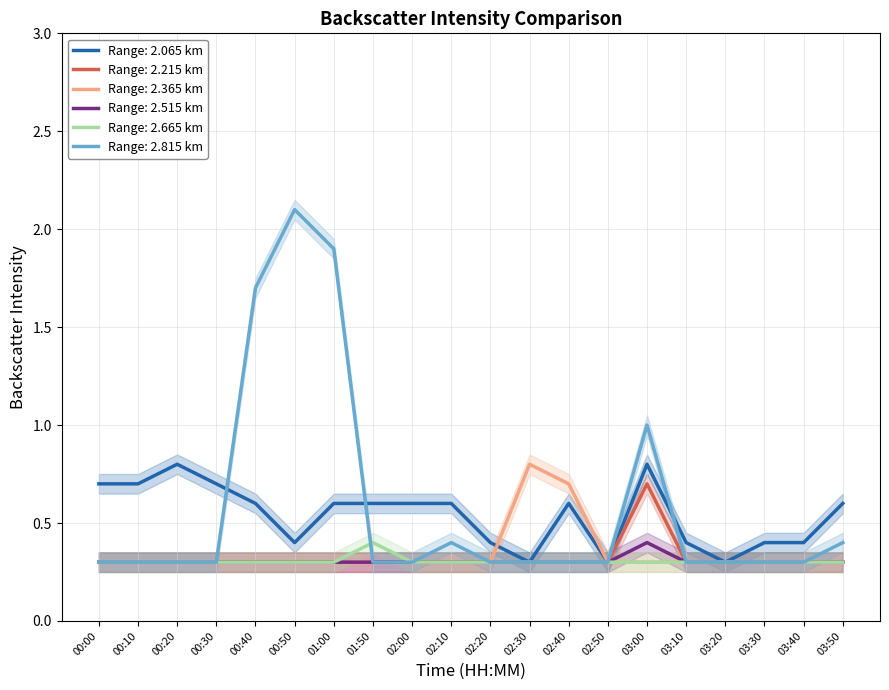

Count the number of data series in this chart.

6